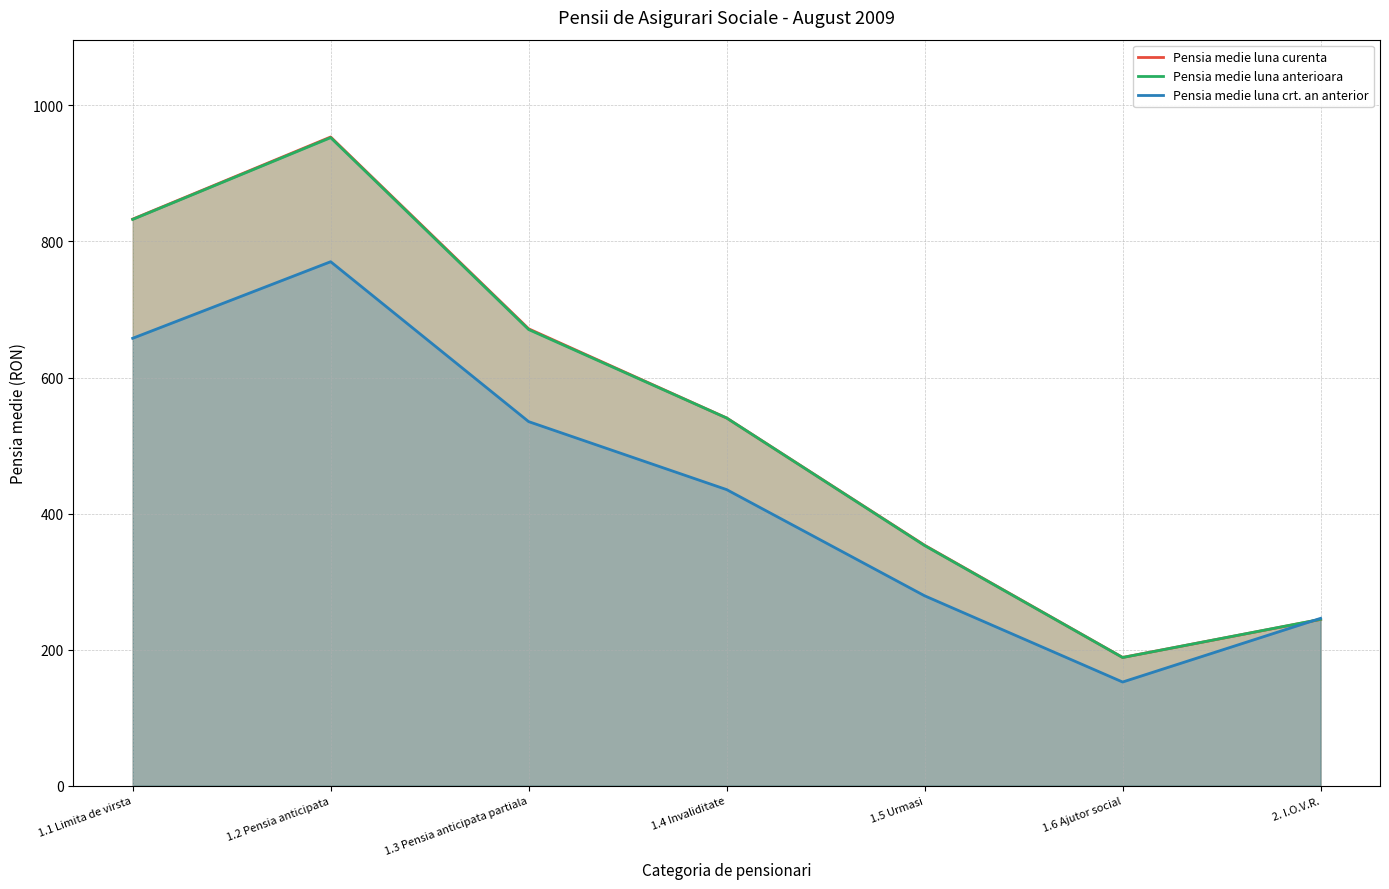

At which category does Pensia medie luna crt. an anterior reach its first local peak?

1.2 Pensia anticipata